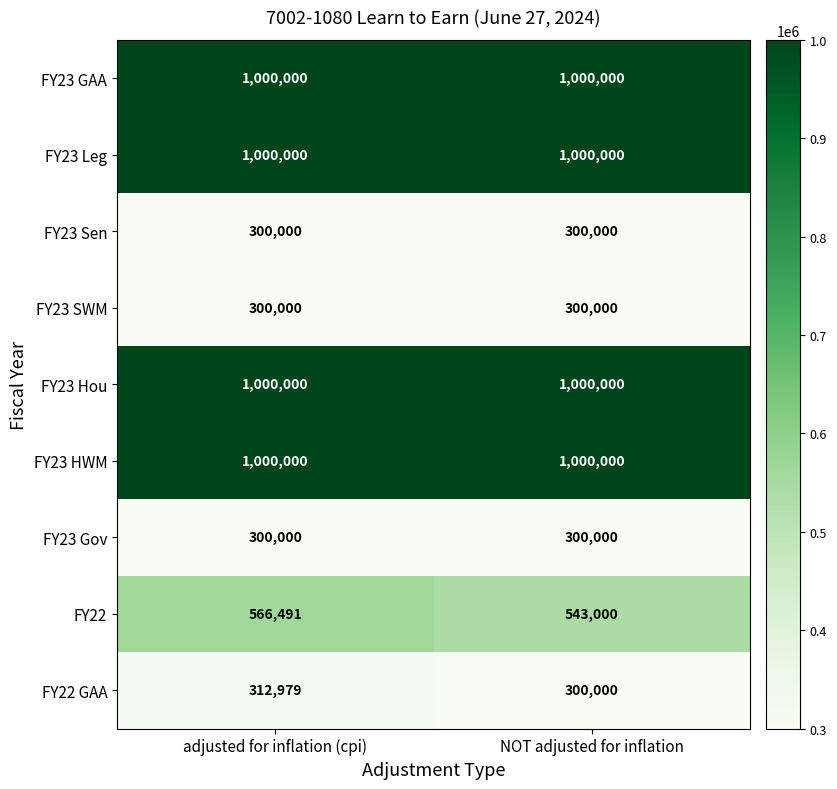

What is the approximate value of FY23 HWM at NOT adjusted for inflation?

1000000